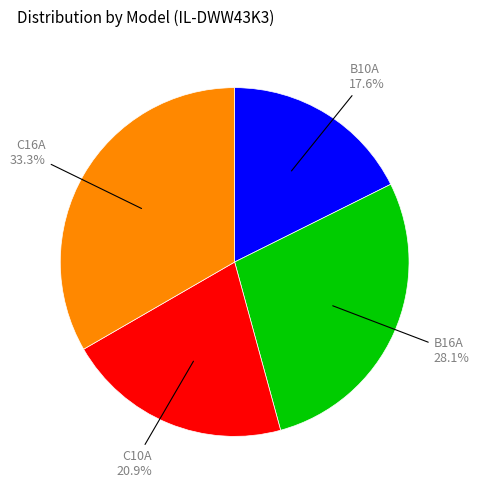

What is the largest slice in the pie chart?

C16A